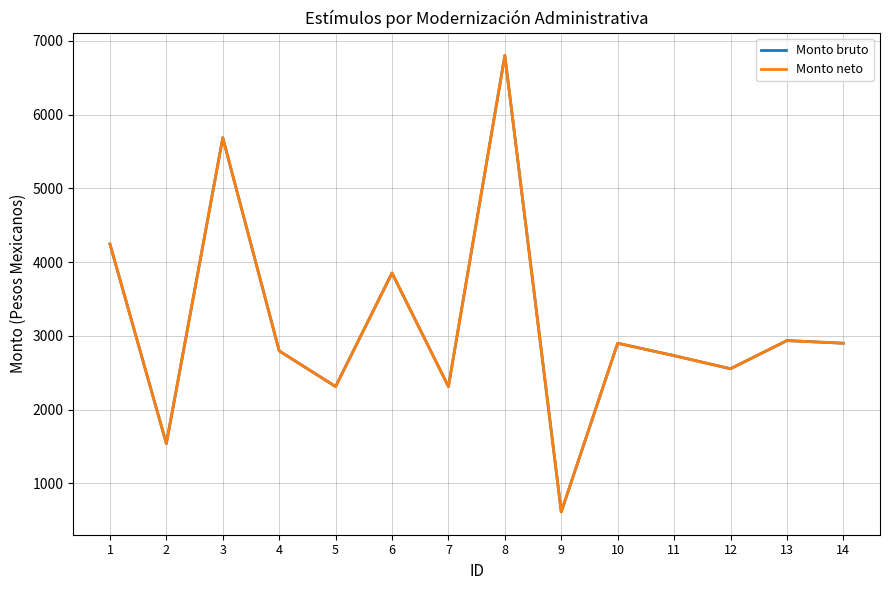

Where is the first local minimum for Monto neto?

2